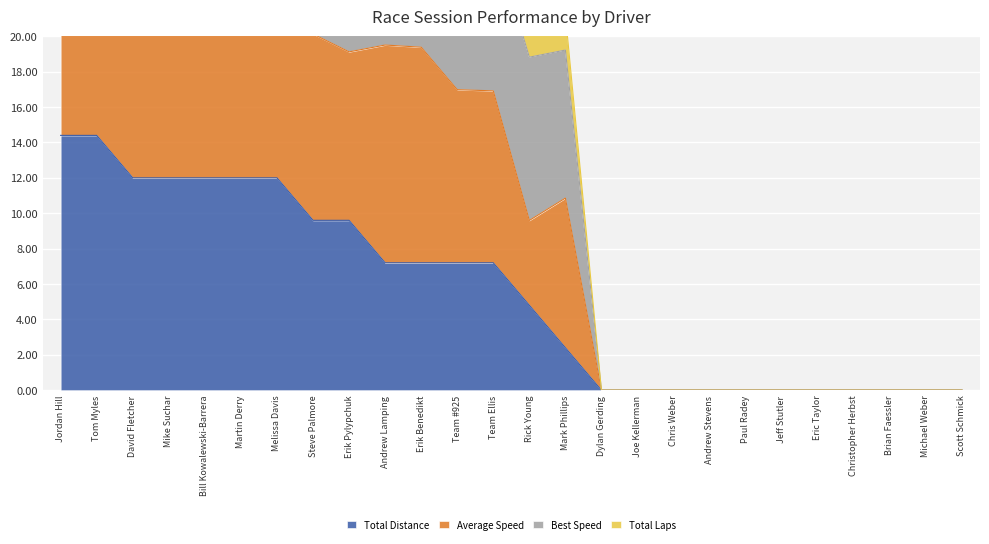

Which category has the lowest value across all series?

Dylan Gerding